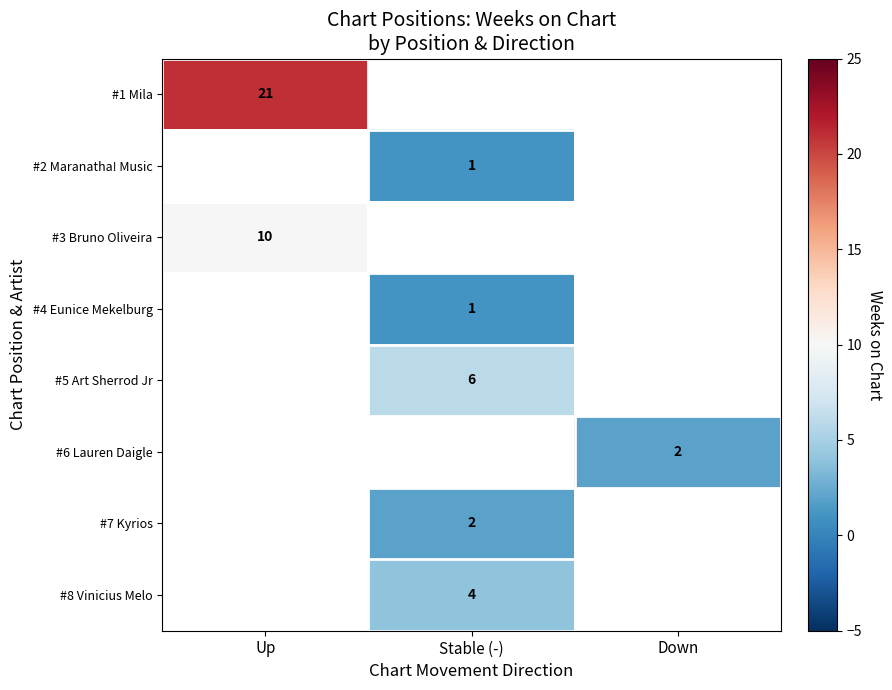

Is it true that #6 Lauren Daigle equals 2 at Down?

True